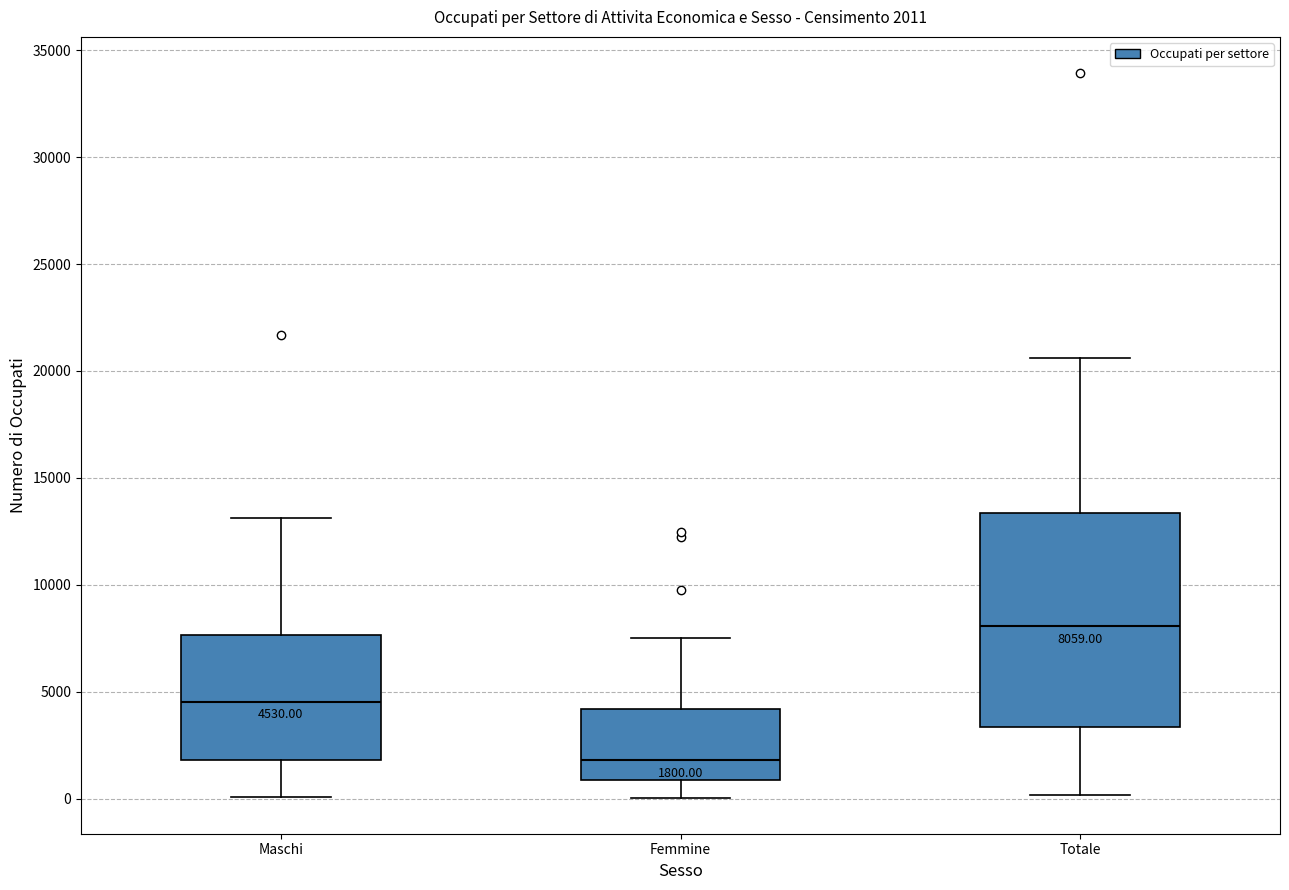

Which box is the tallest, from its lower edge to its upper edge?

Totale